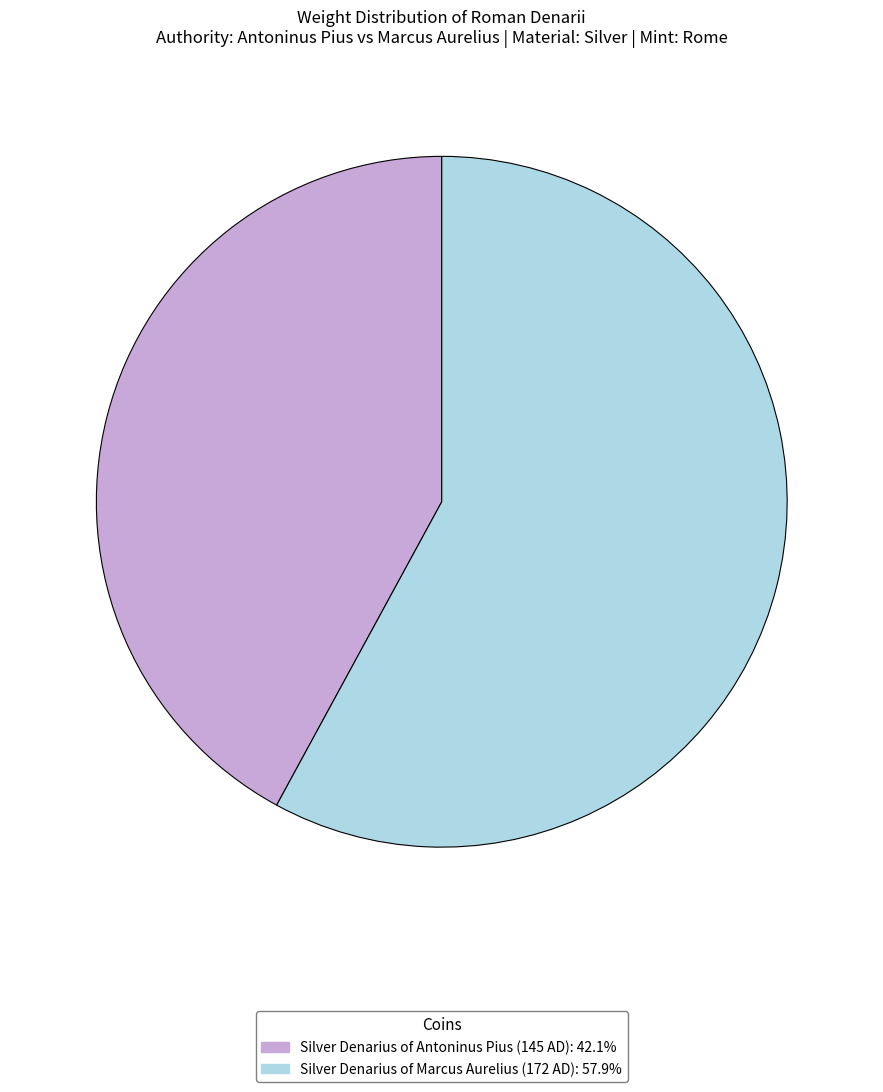

True or false: Silver Denarius of Marcus Aurelius (172 AD) accounts for 67% of the total.

False